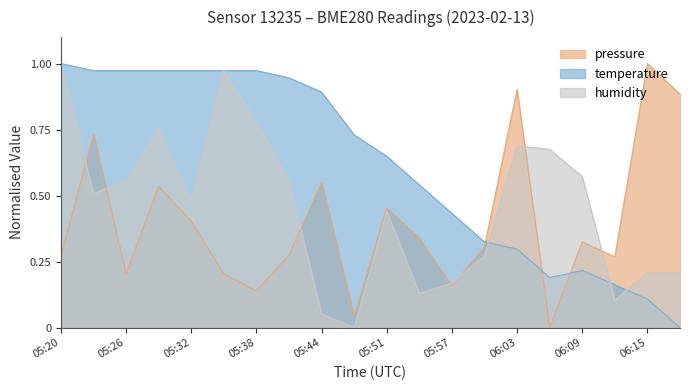

What is the difference between the highest and lowest values at 06:00?

0.1